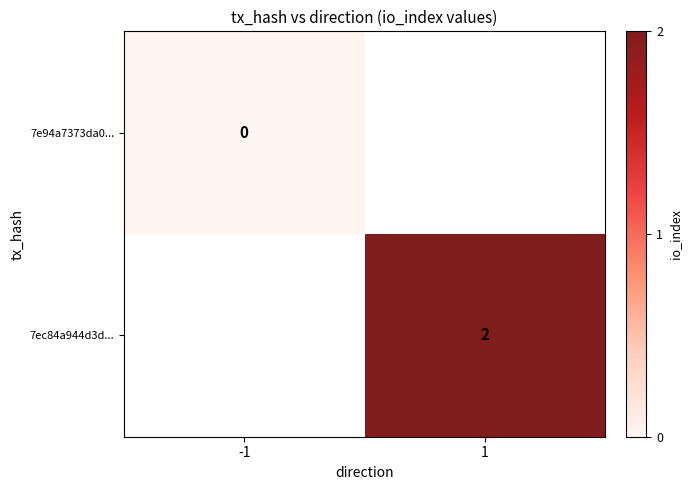

At how many categories does at least one series exceed 0?

1